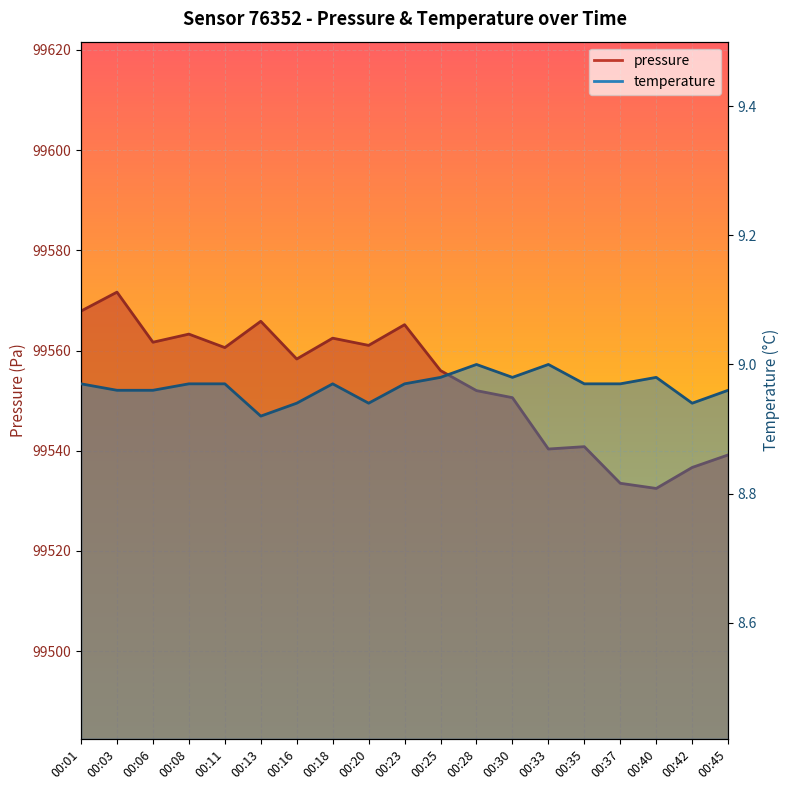

What is the value of the temperature point at the 19th from the left?

9.0